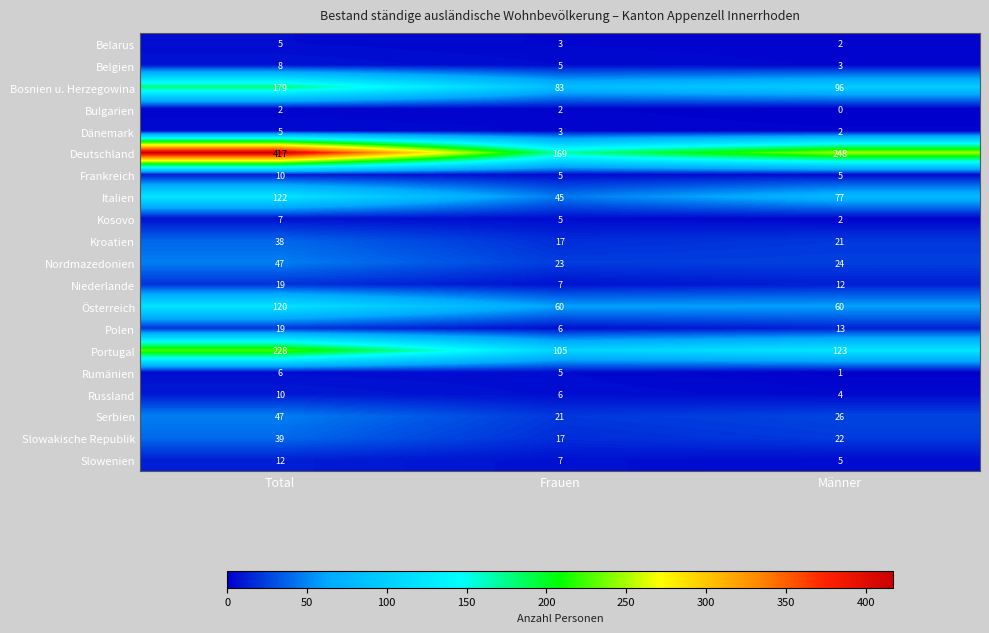

Which series has the largest total across all categories?

Deutschland